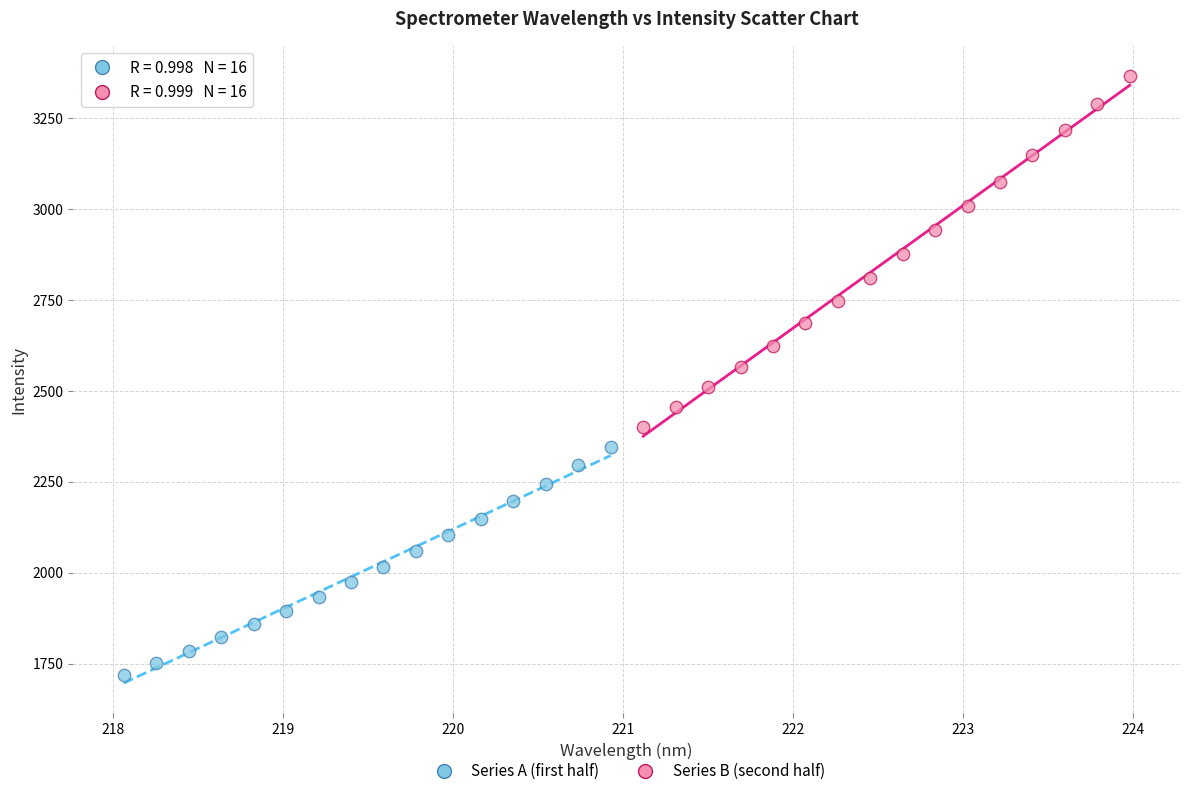

Which series has the largest Y range (max minus min)?

Series B (second half)